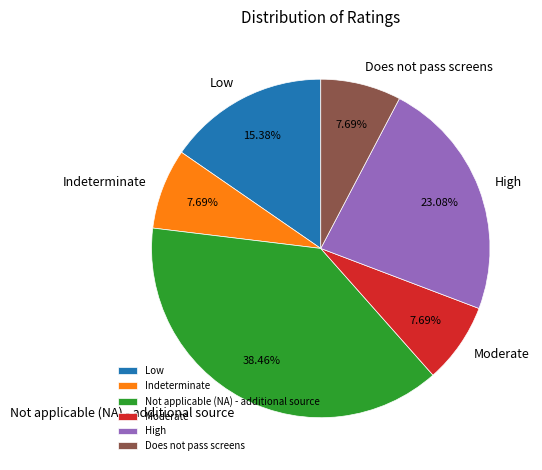

Is it true that Not applicable (NA) - additional source is 38% of the pie?

True